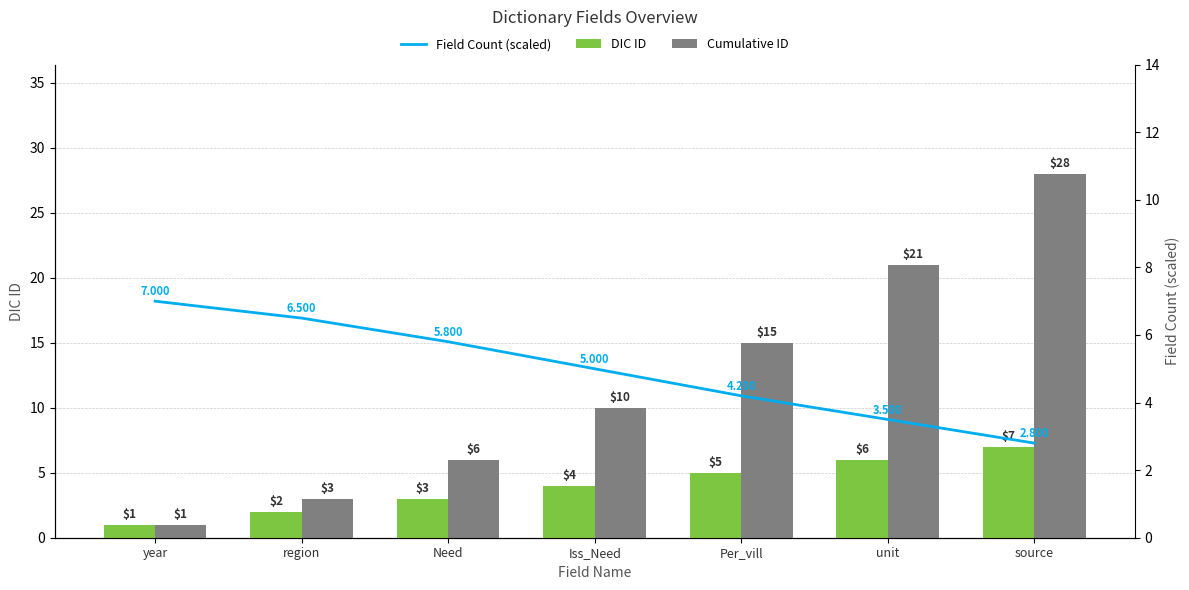

Is it true that Field Count (scaled) equals 3.3 at Iss_Need?

False